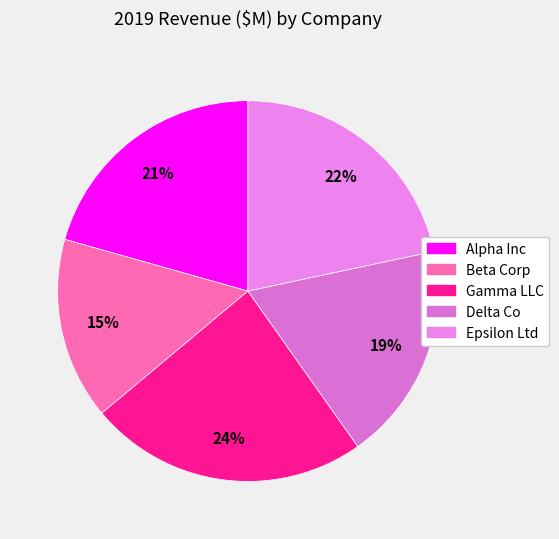

Is it true that Beta Corp is 15% of the pie?

True